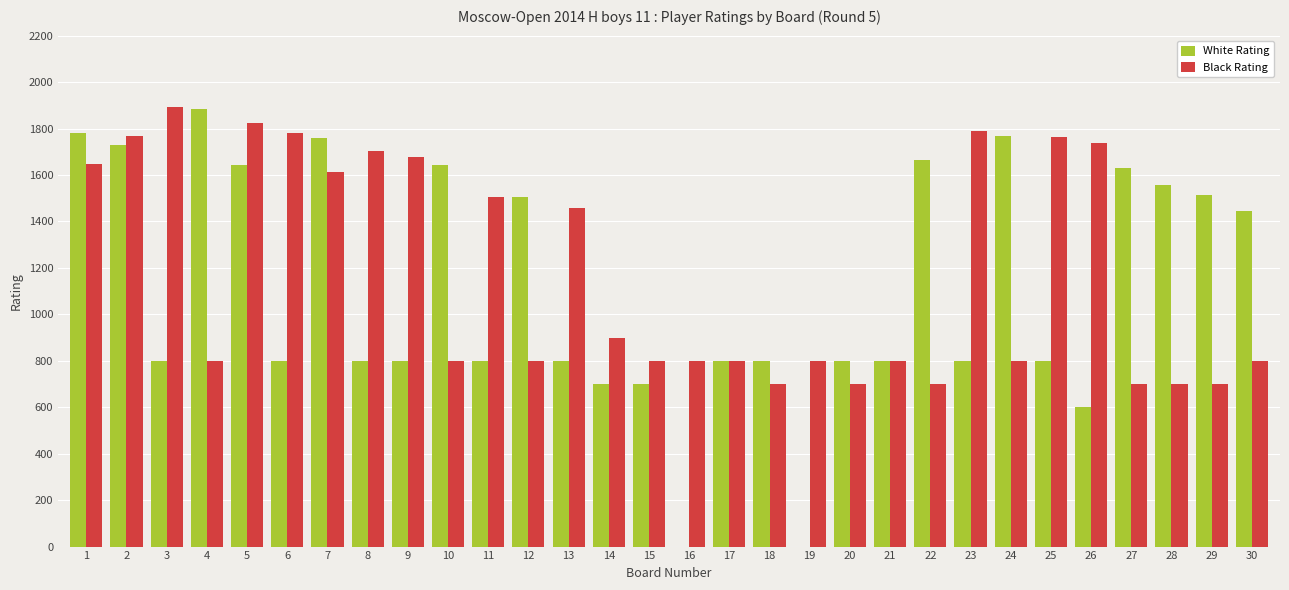

What is the spread (max minus min) of values at 6?

982